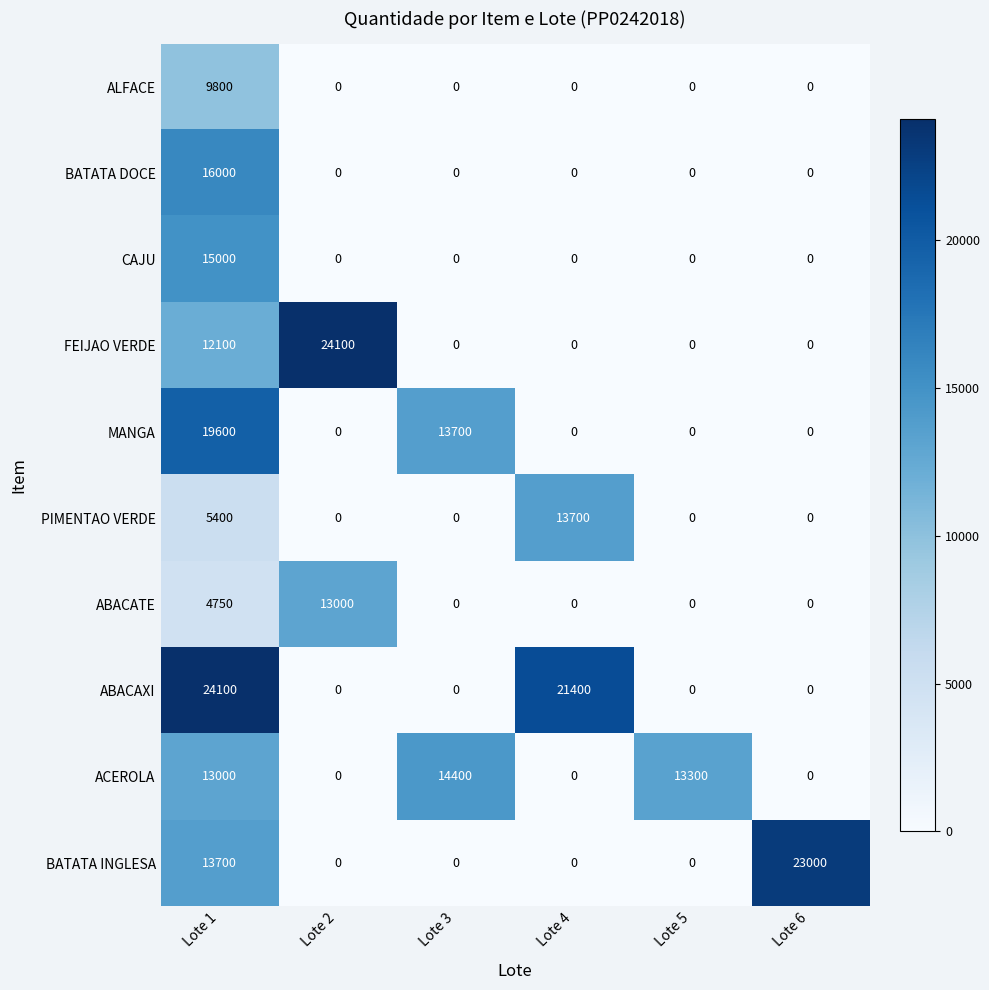

The FEIJAO VERDE series shows 0 at Lote 3. True or false?

True